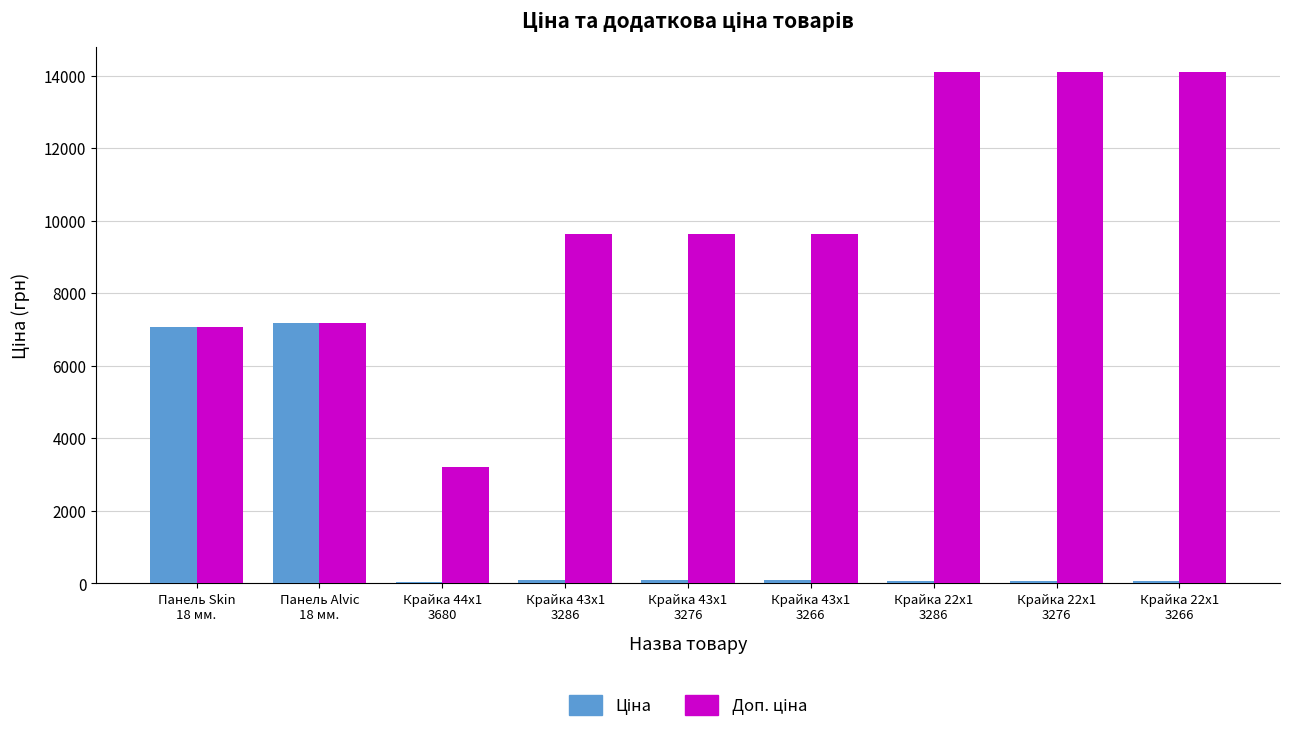

What is the greatest value displayed?

14091.8